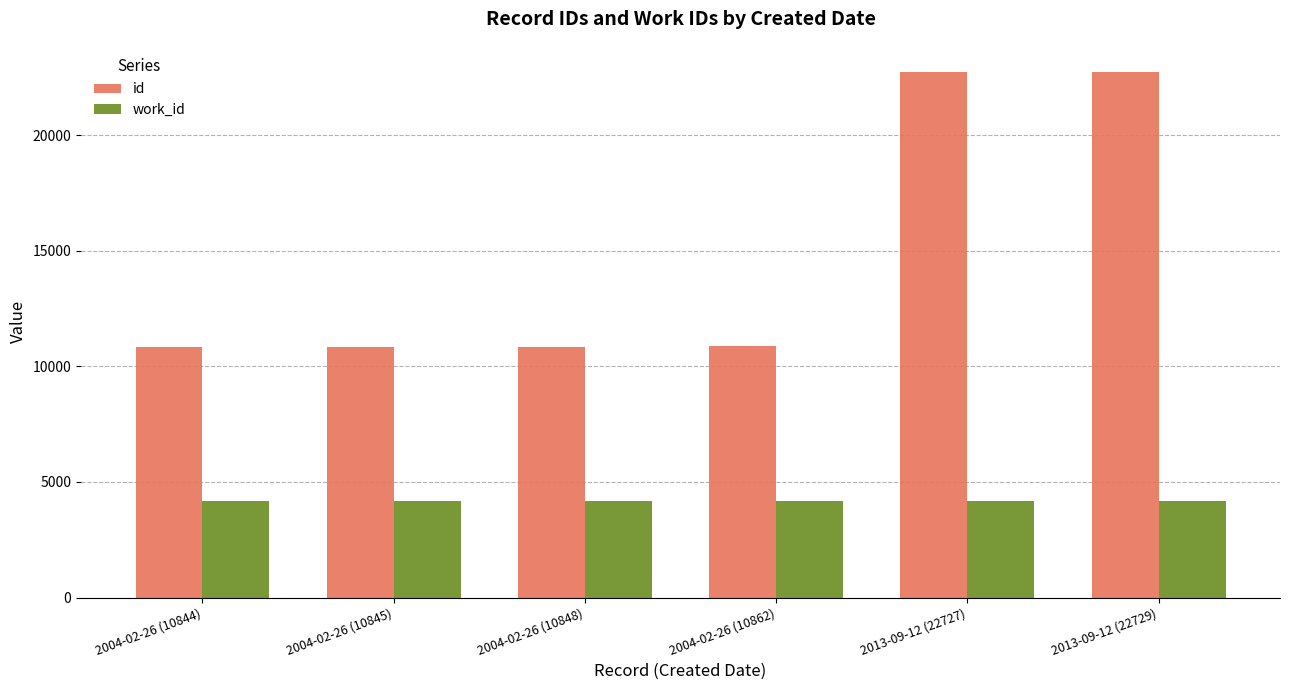

Rank the series by their average value, from highest to lowest.

id, work_id